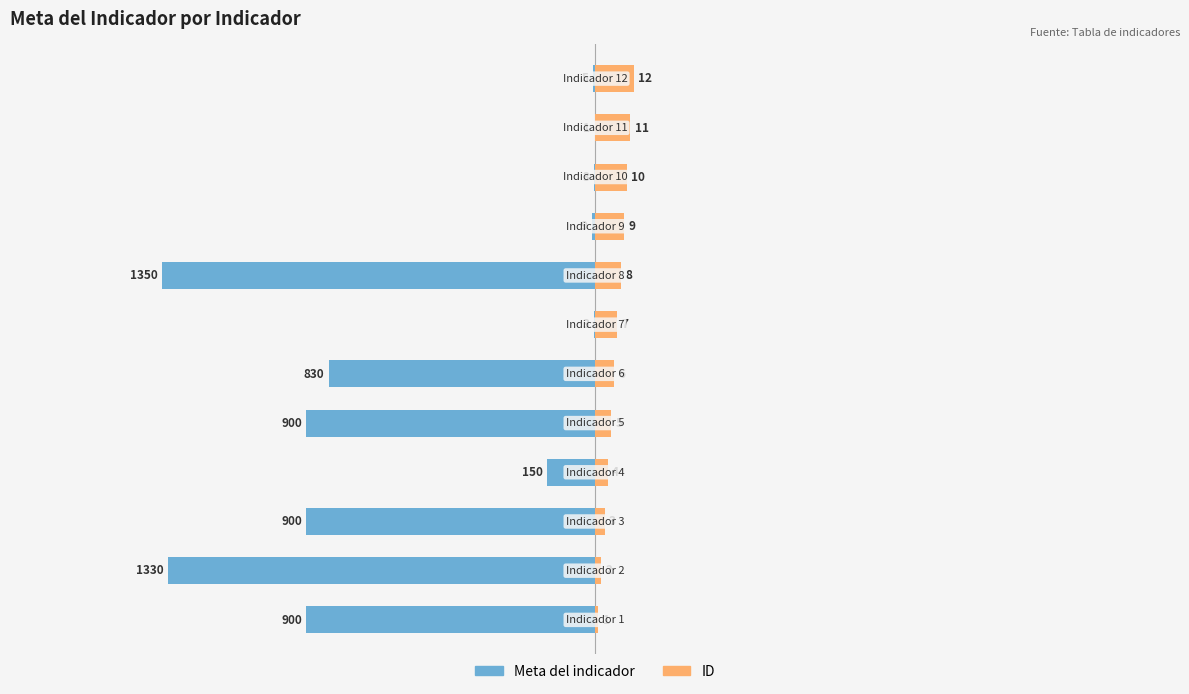

At which category does the chart reach its minimum across all series?

7